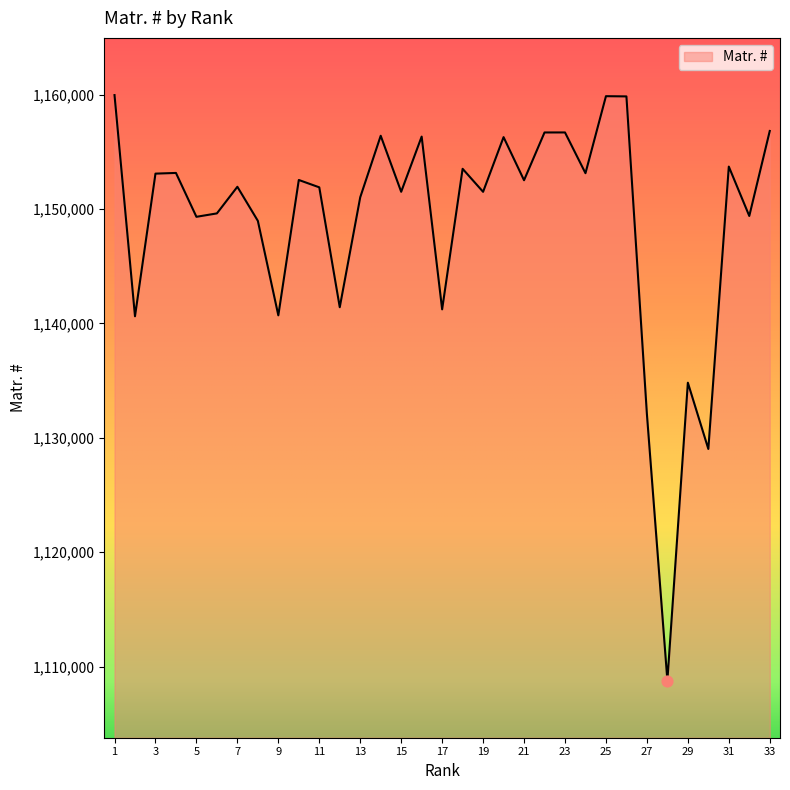

What is the smallest value displayed?

1108792